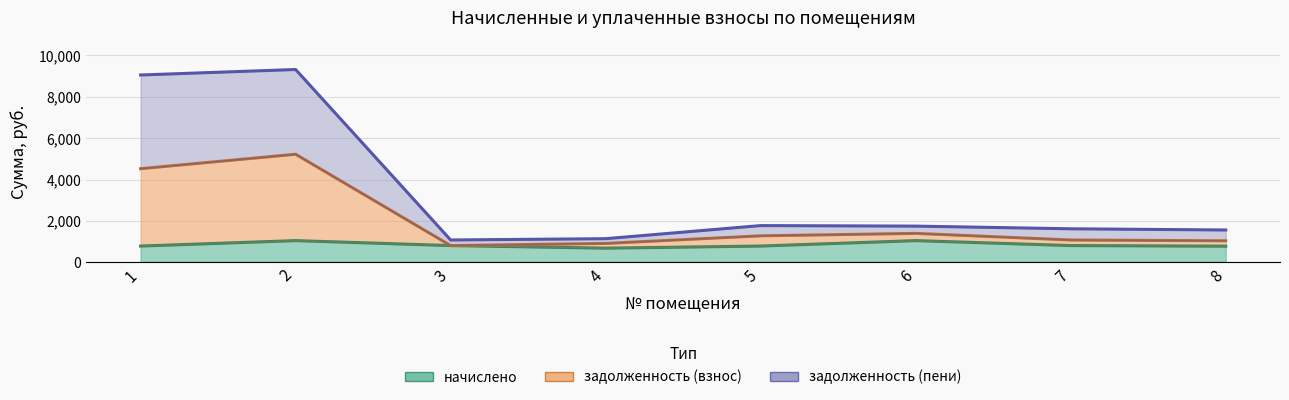

What is the maximum value for начислено?

1051.4